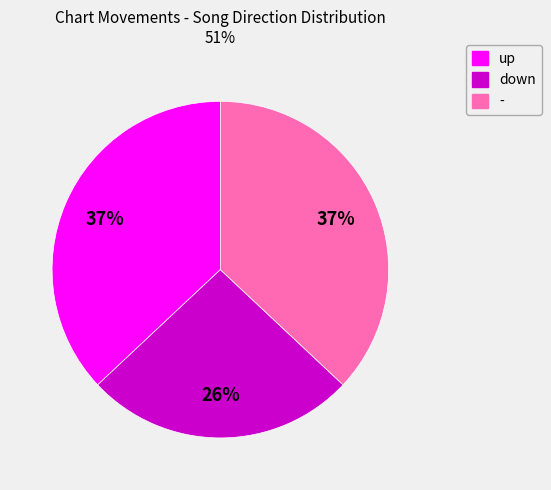

What is the ratio of the value at up to the value at -?

1.0